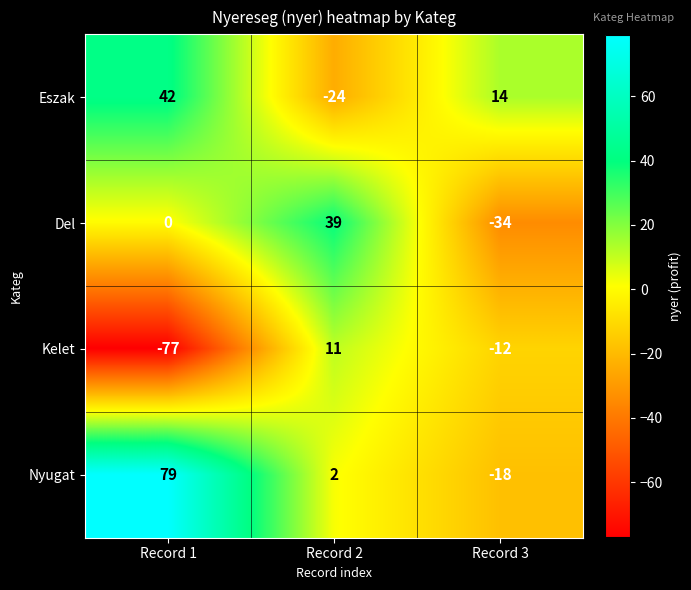

Which series has the widest spread of values?

Nyugat